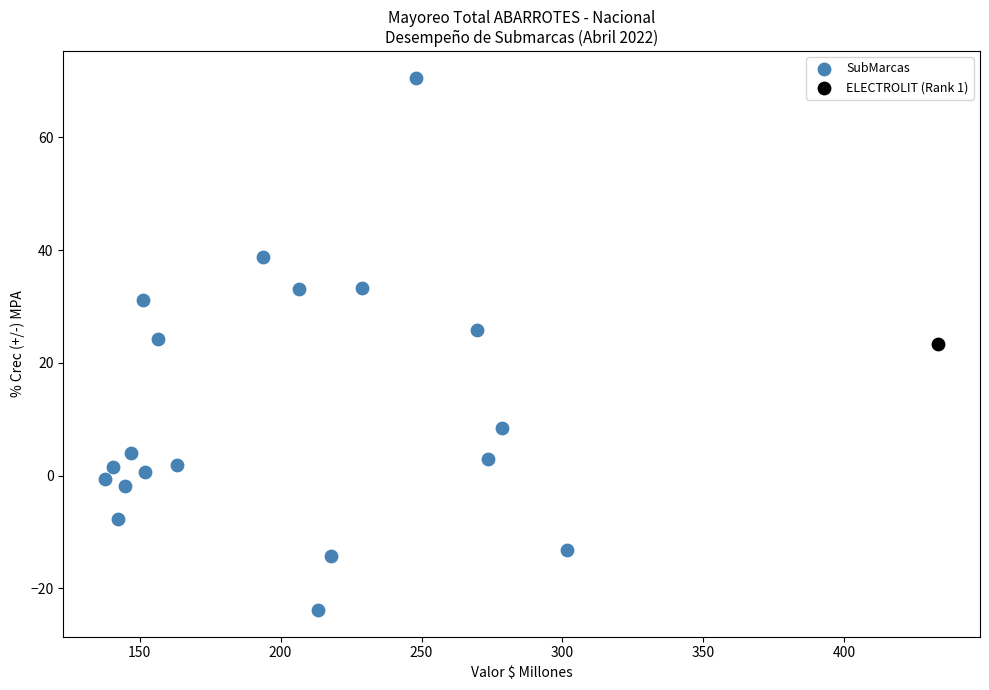

What are all the series names shown in the legend?

SubMarcas, ELECTROLIT (Rank 1)